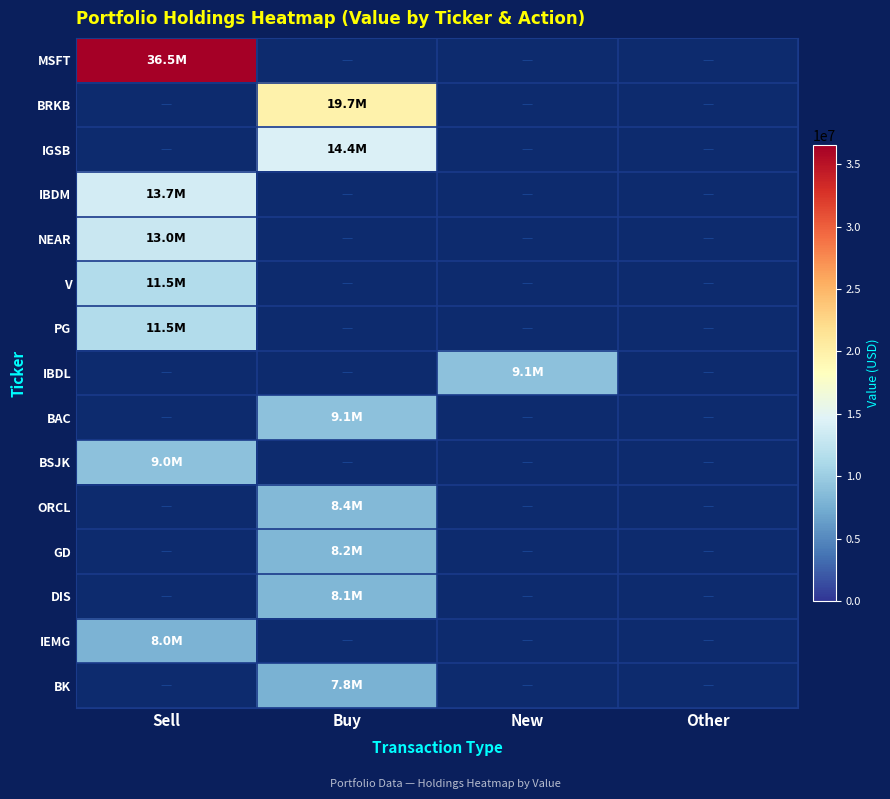

How many positive values does the PG series have?

1